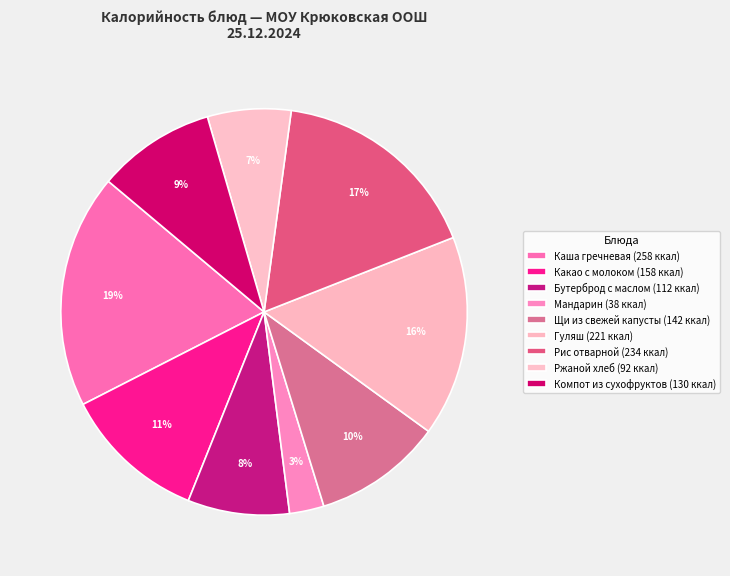

How many segments does this pie chart have?

9